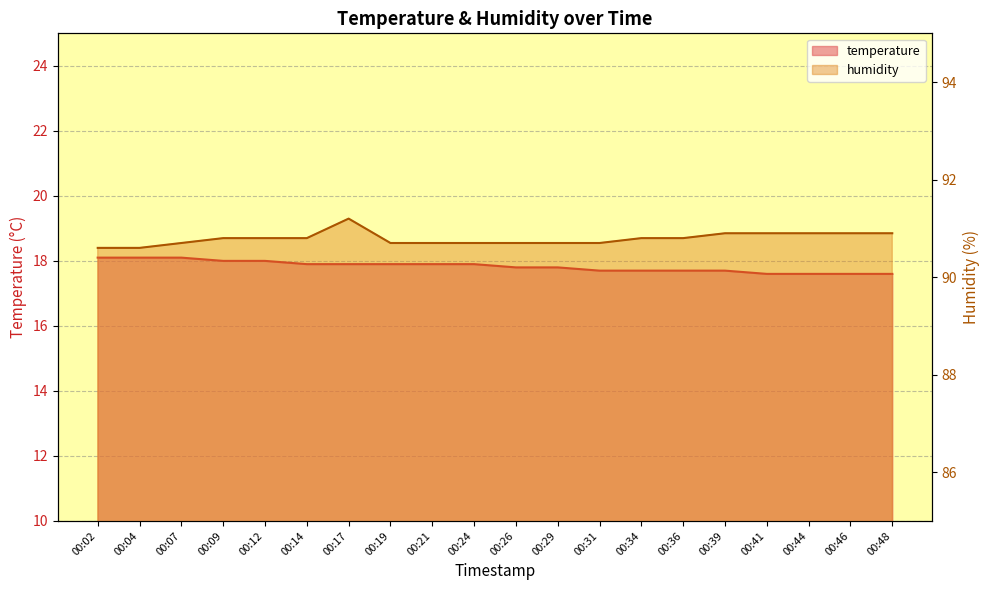

True or false: temperature has a value of 17.6 at 00:41.

True